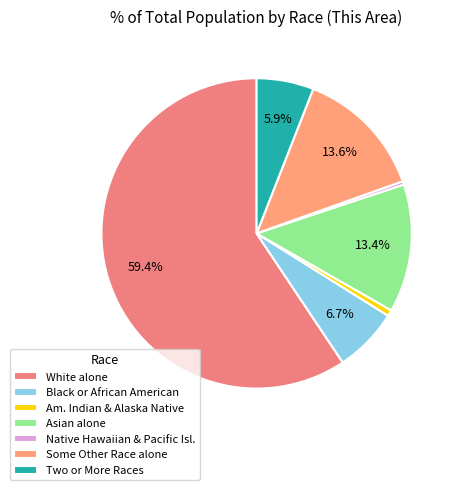

The White alone slice represents 50% of the pie. True or false?

False